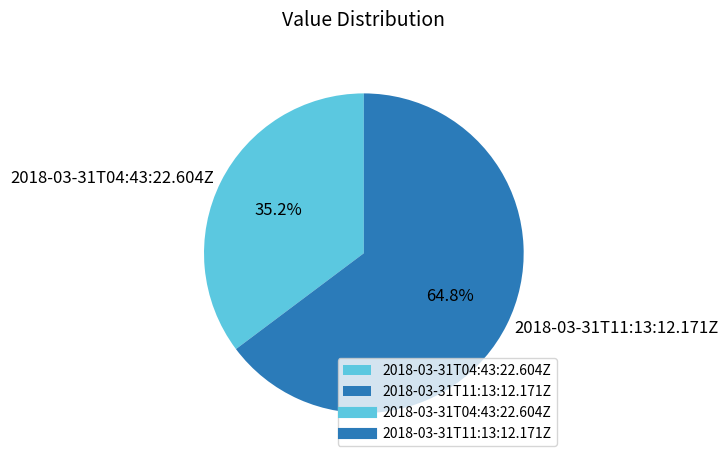

To the nearest percent, what is the difference between the largest and smallest slice percentages?

30%